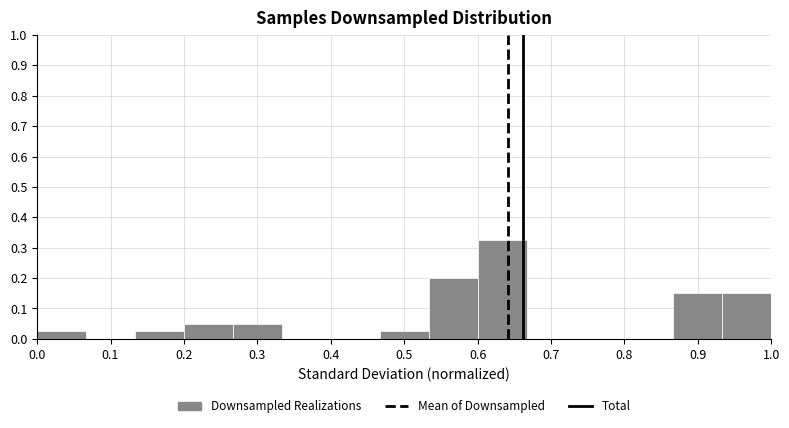

Reading left to right, transcribe this chart: for each bar, give the range it covers on the x-axis and its height. Neither the bar edges nor the heights are printed on the chart, so give them approximately, as read against the axes.

0.00 to 0.07: 0.03
0.07 to 0.13: 0
0.13 to 0.20: 0.03
0.20 to 0.27: 0.05
0.27 to 0.33: 0.05
0.33 to 0.40: 0
0.40 to 0.47: 0
0.47 to 0.53: 0.03
0.53 to 0.60: 0.20
0.60 to 0.67: 0.33
0.67 to 0.73: 0
0.73 to 0.80: 0
0.80 to 0.87: 0
0.87 to 0.93: 0.15
0.93 to 1.00: 0.15